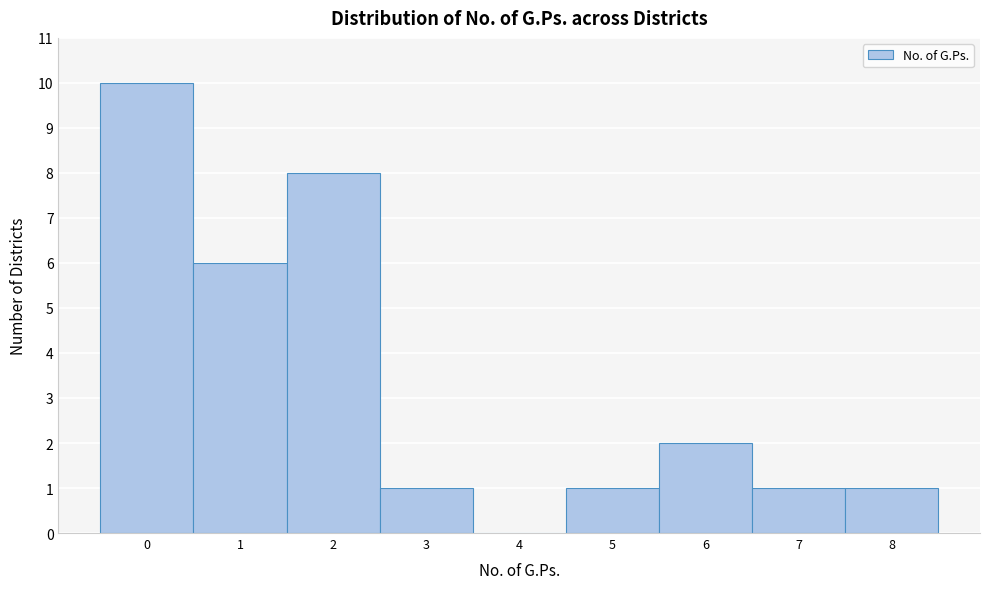

Reading left to right, what are all the values shown in this chart?

0=10	1=6	2=8	3=1	4=0	5=1	6=2	7=1	8=1